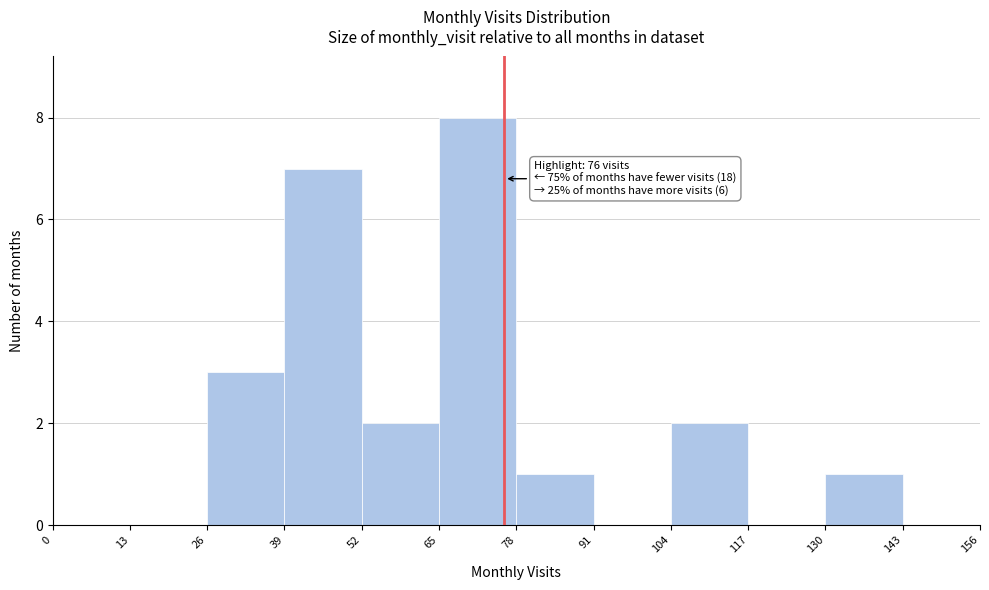

Over which range of the x-axis is the bar tallest?

65 to 78